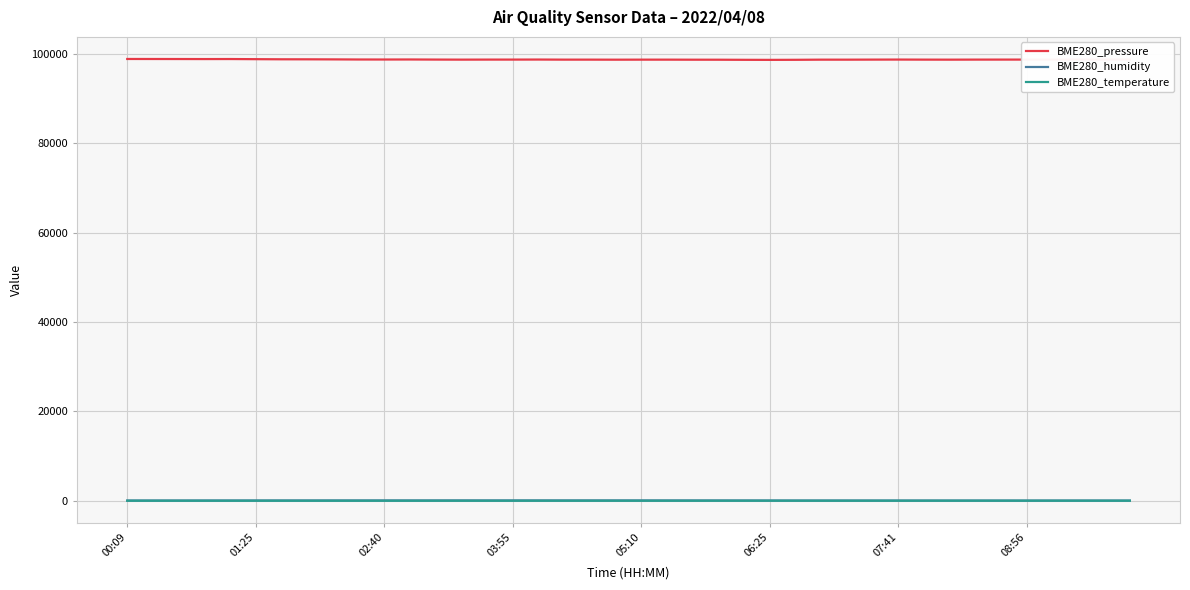

What is the maximum value shown in the chart?

98832.6